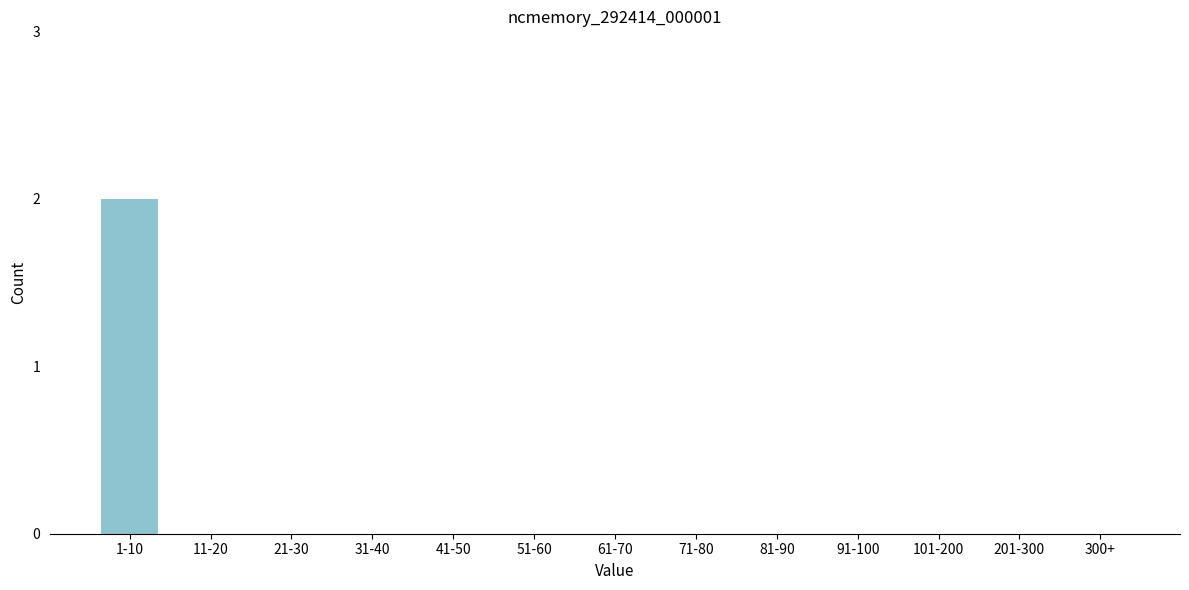

Reading left to right, list all the values displayed in this chart.

1-10=2	11-20=0	21-30=0	31-40=0	41-50=0	51-60=0	61-70=0	71-80=0	81-90=0	91-100=0	101-200=0	201-300=0	300+=0